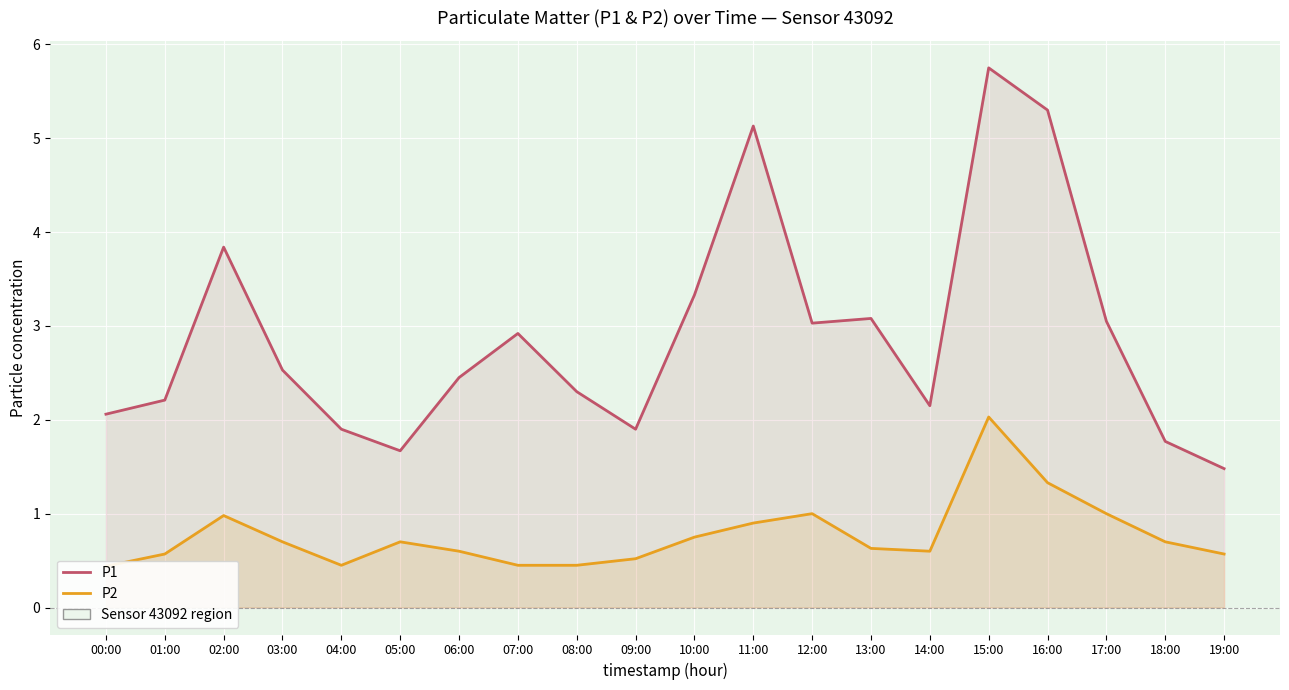

How many interior local peaks does the P1 series have?

5